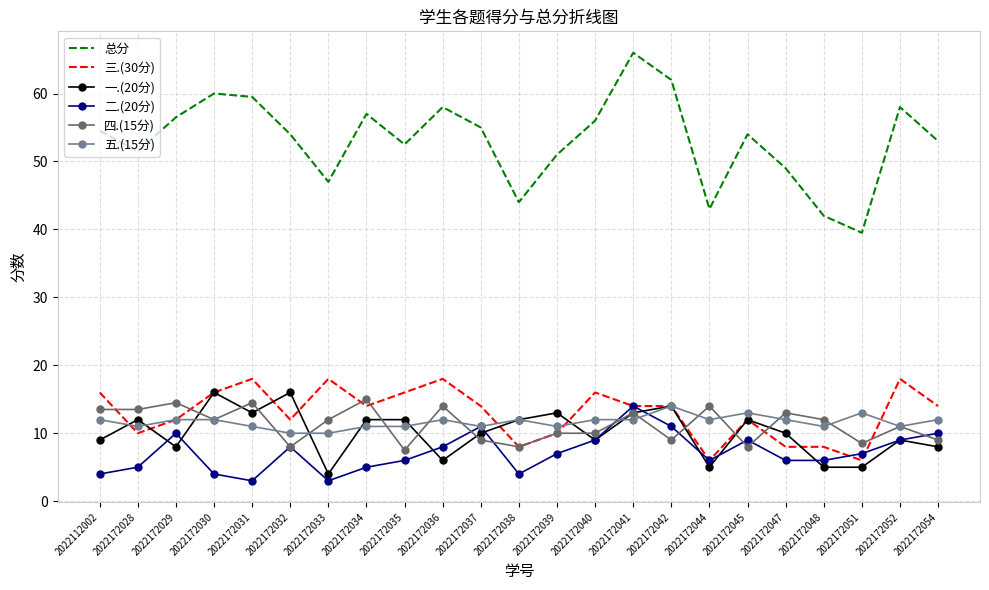

True or false: 总分 and 四.(15分) intersect in this chart.

False